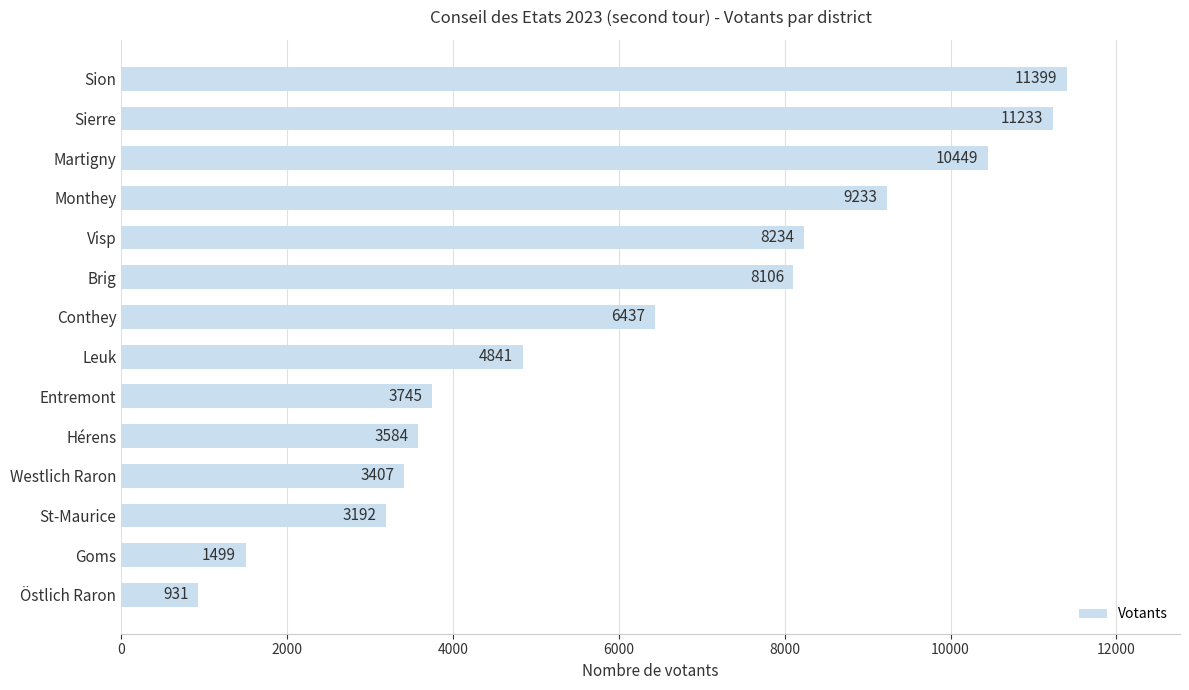

Count the number of categories in the chart.

14